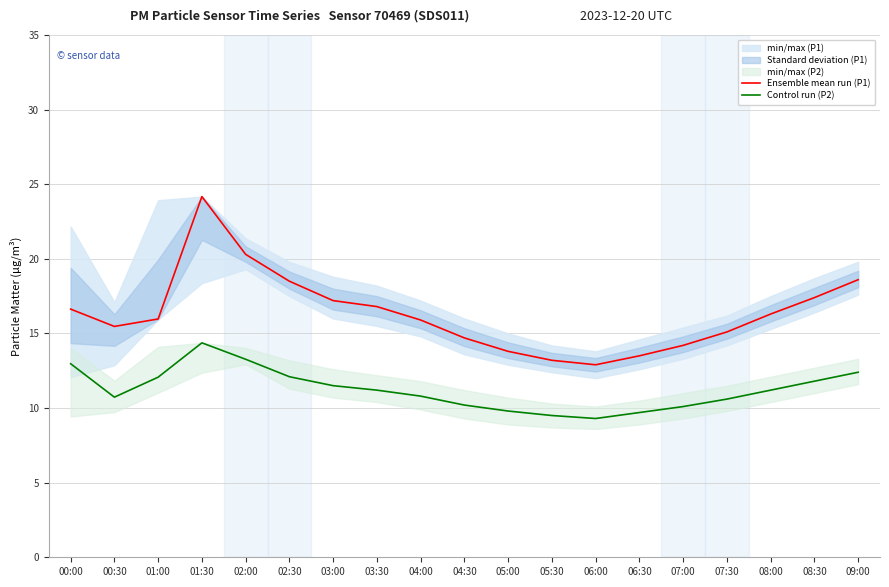

At which category does Control run (P2) reach its first local peak?

01:30